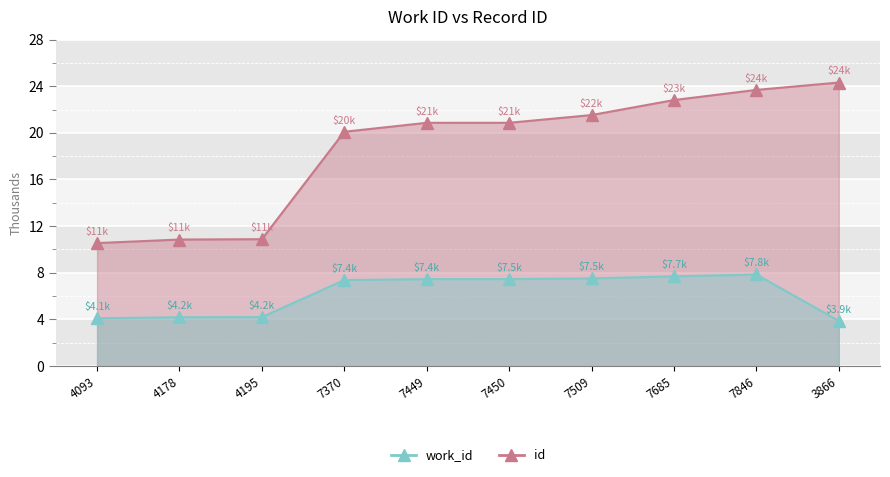

Which category has the highest value across all series?

3866